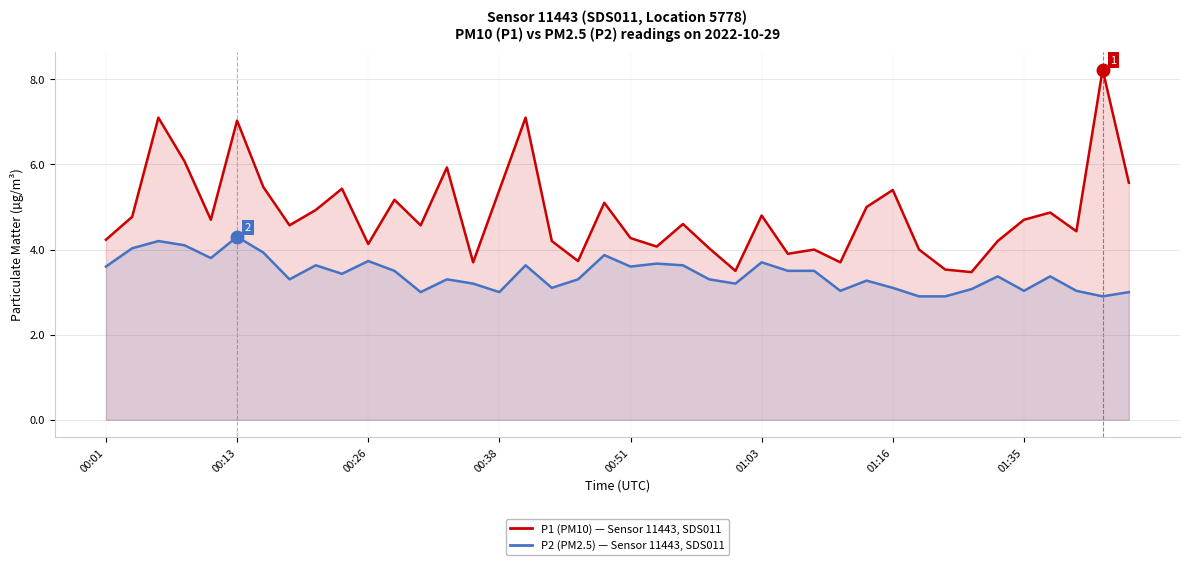

At how many categories does at least one series exceed 6?

5